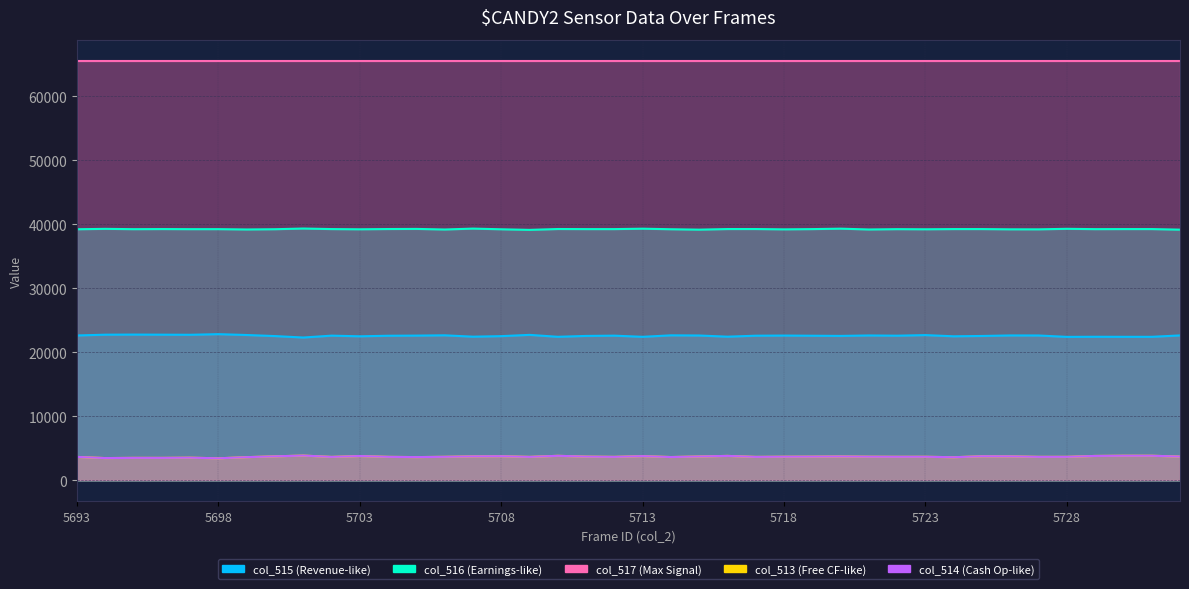

Which label corresponds to the largest value in the chart?

5701